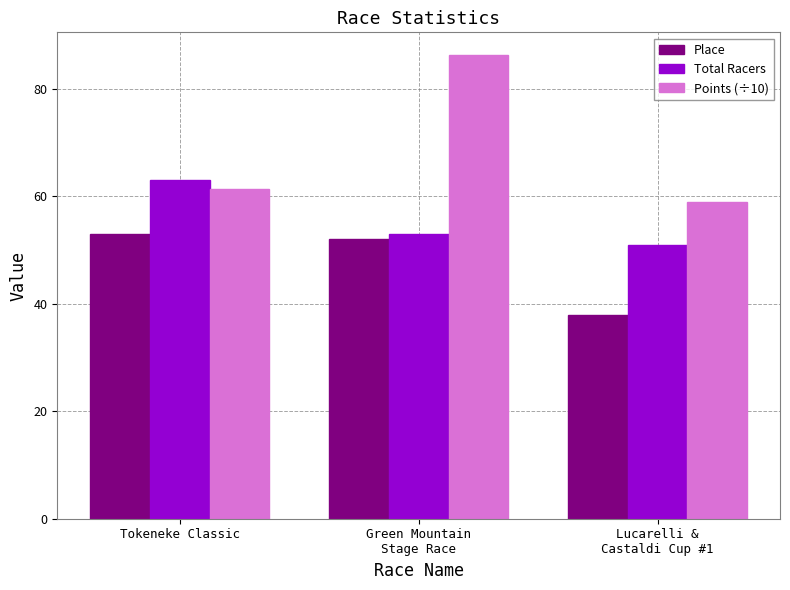

What position from the right is Lucarelli &
Castaldi Cup #1?

1